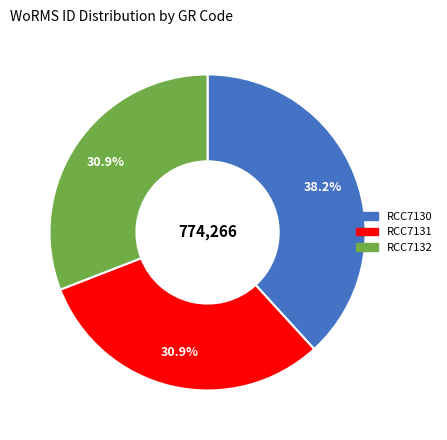

Is it true that RCC7132 is 31% of the pie?

True